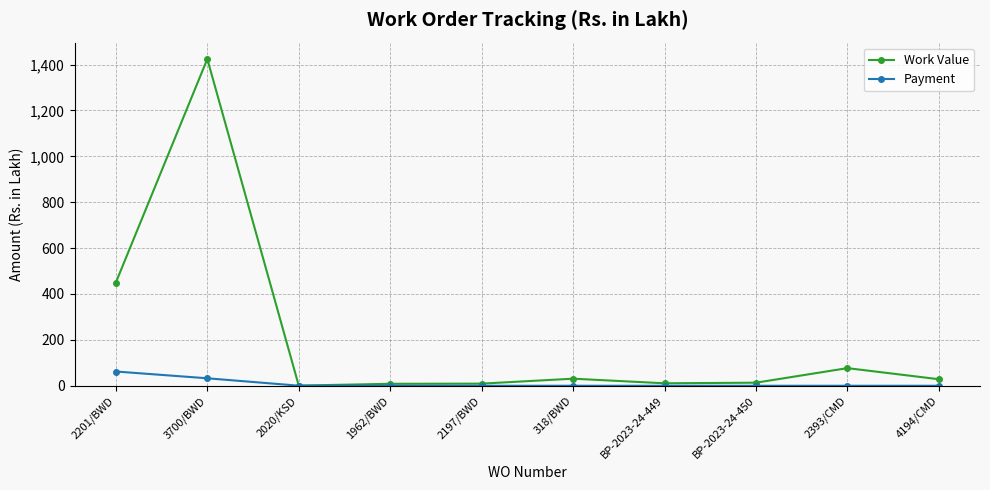

At which category does the chart reach its peak across all series?

3700/BWD